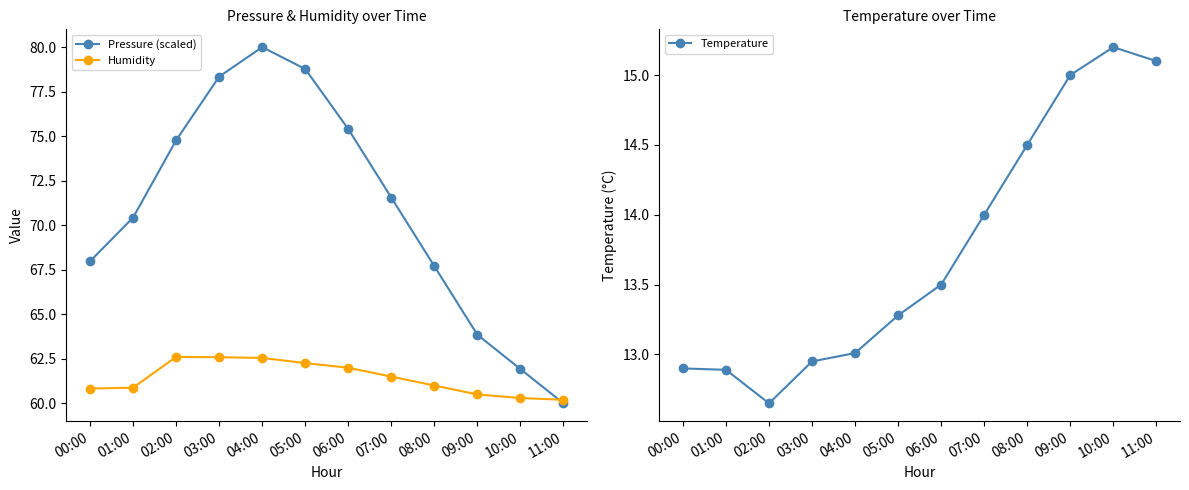

In Temperature, how many points are higher than both neighbors (excluding endpoints)?

1